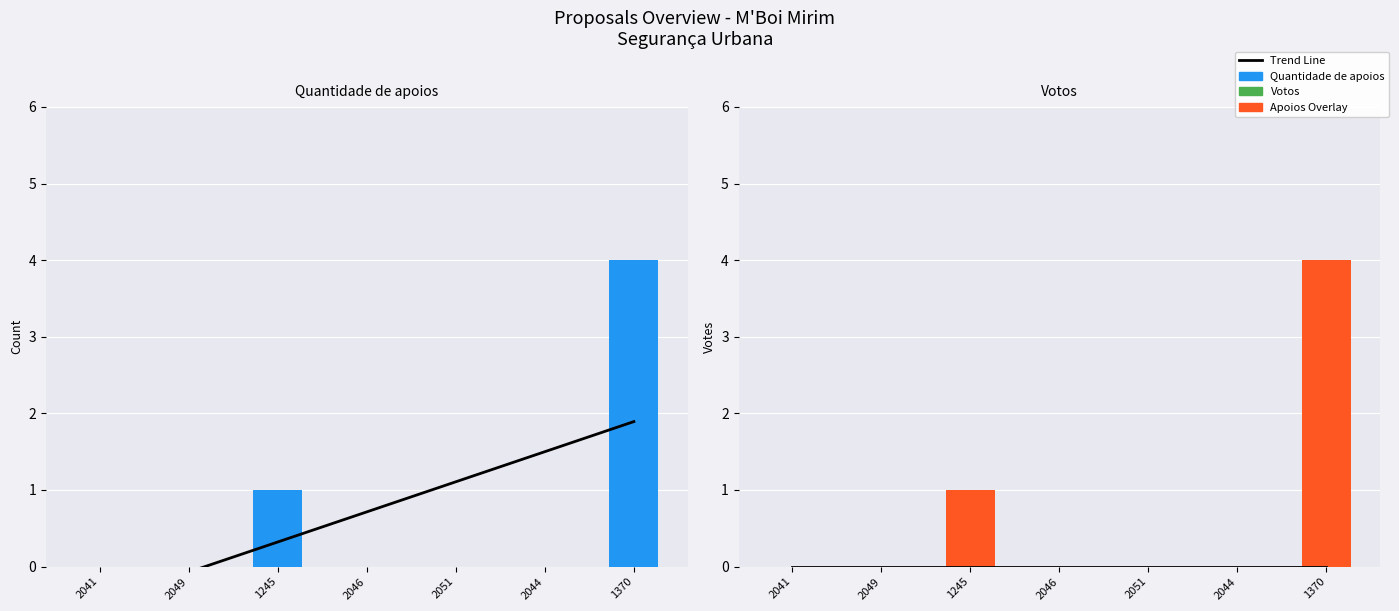

What is the label of the 3rd bar from the right?

2051